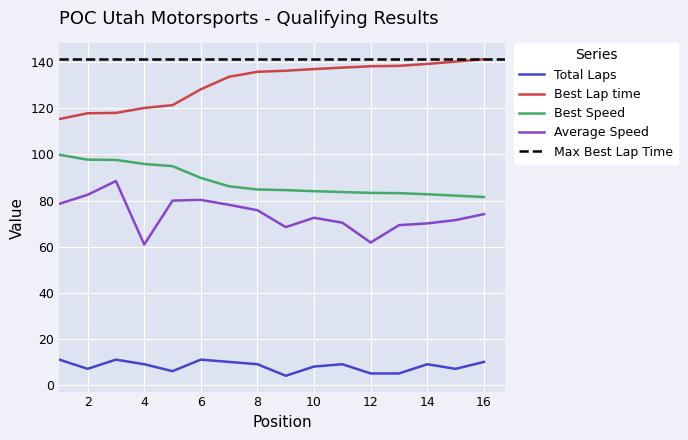

True or false: Best Speed and Average Speed cross at least once.

False